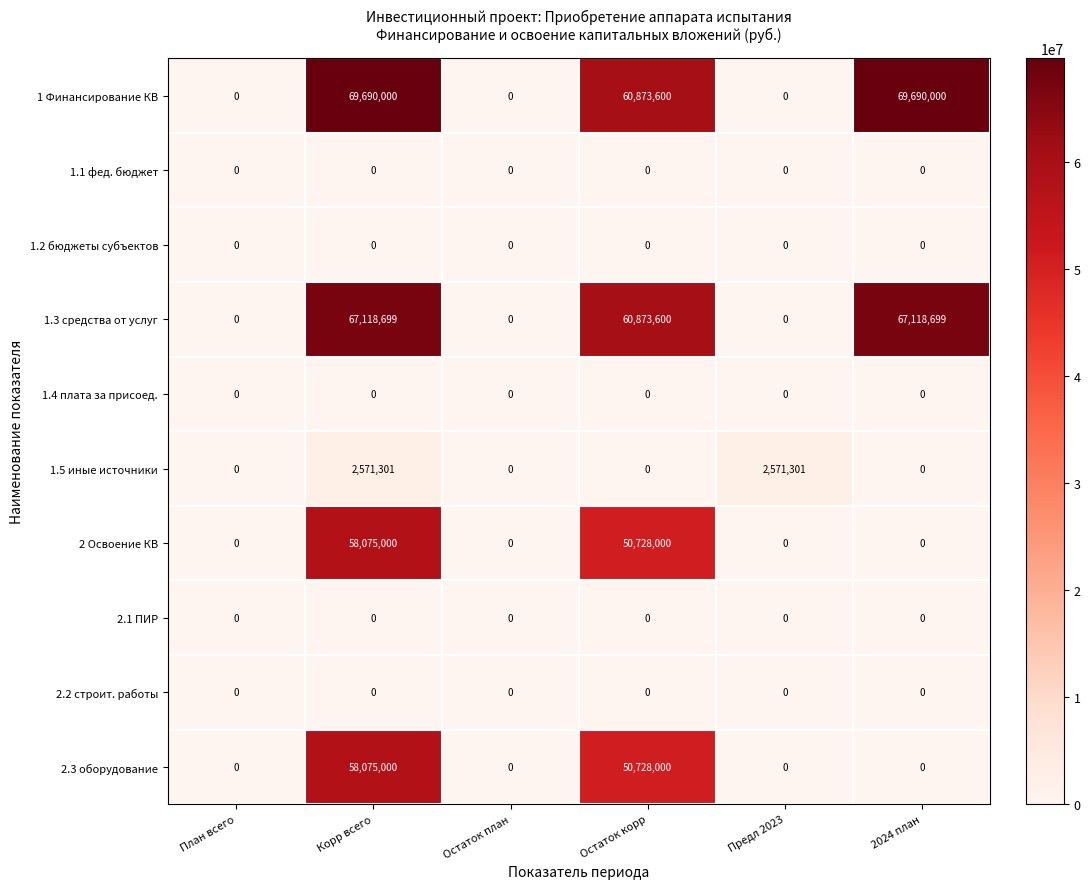

How many categories are shown in the chart?

6